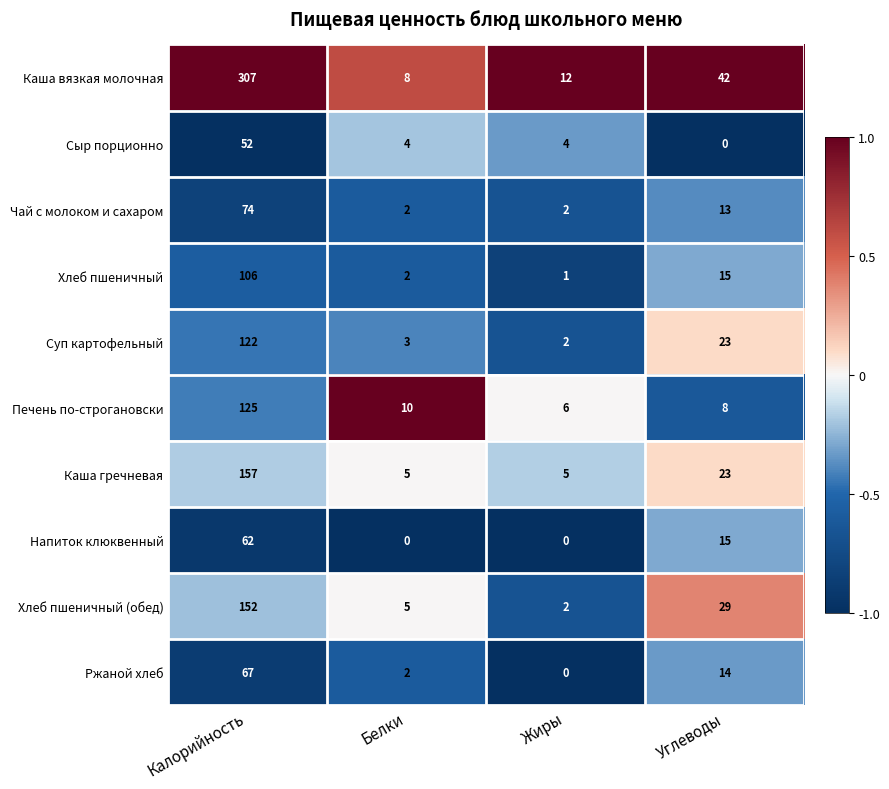

What is the greatest value displayed?

307